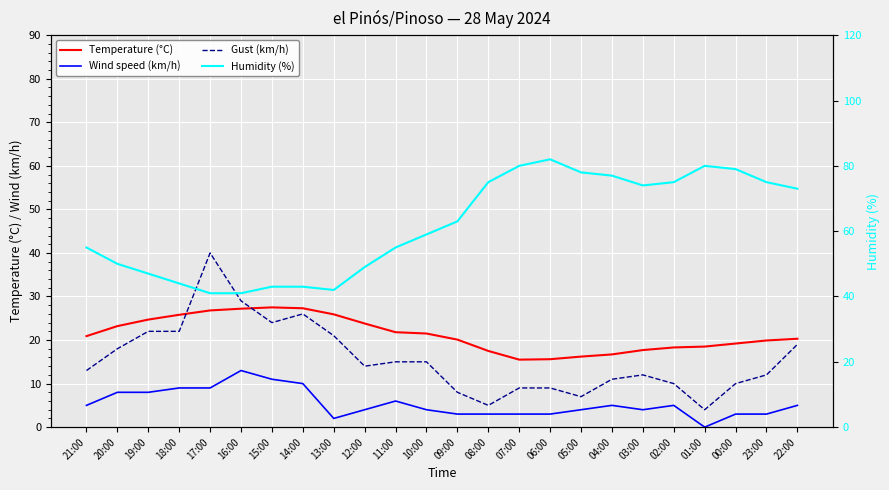

Which series has the largest range (max minus min)?

Humidity (%)